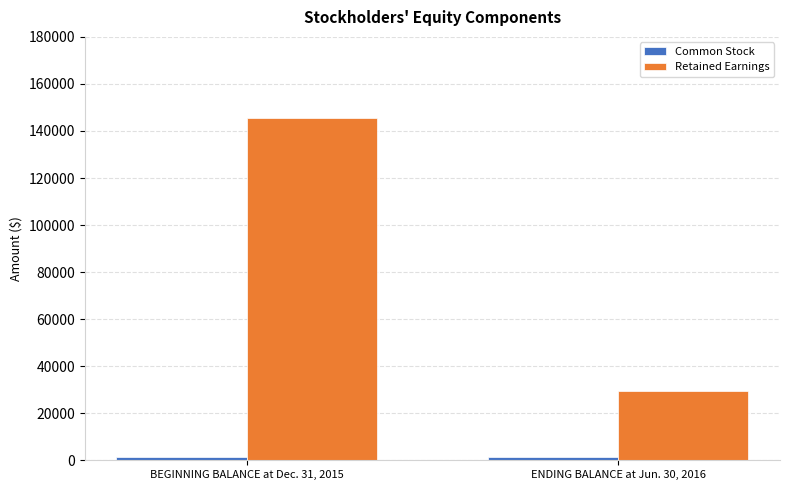

What is the maximum value for Retained Earnings?

145696